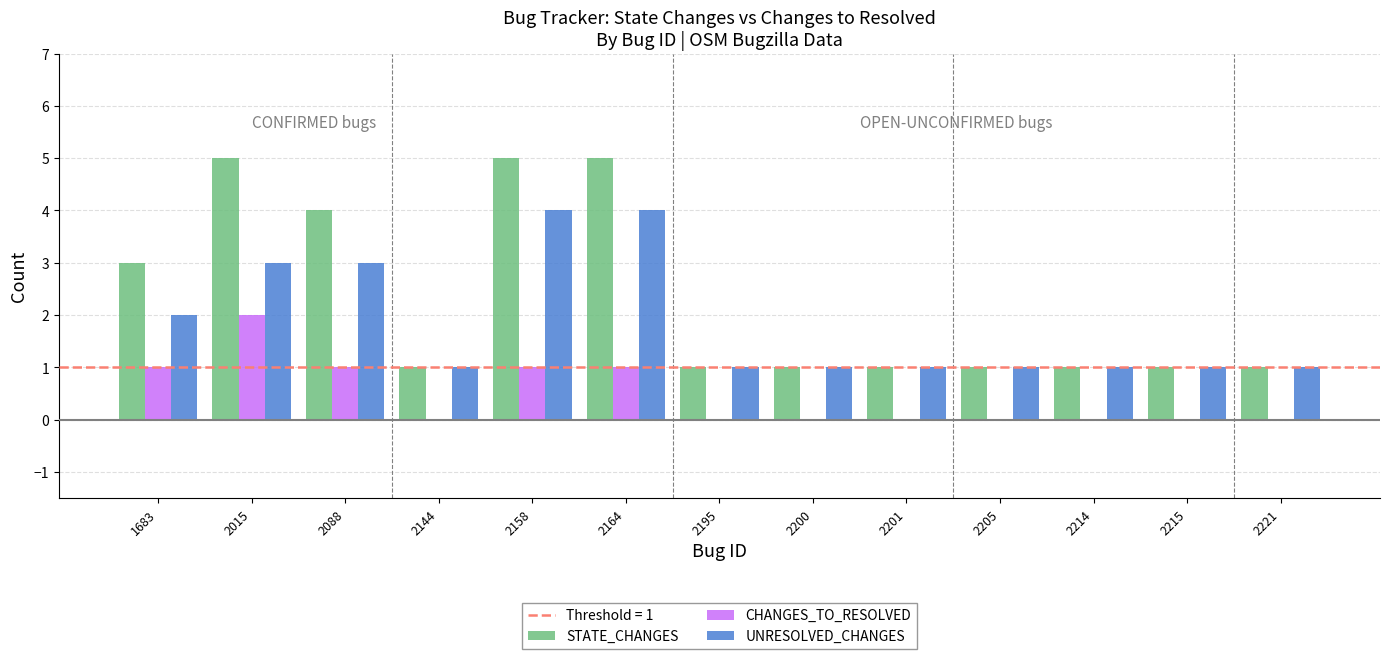

What is the sum of the STATE_CHANGES values at 2144 and 2015?

6